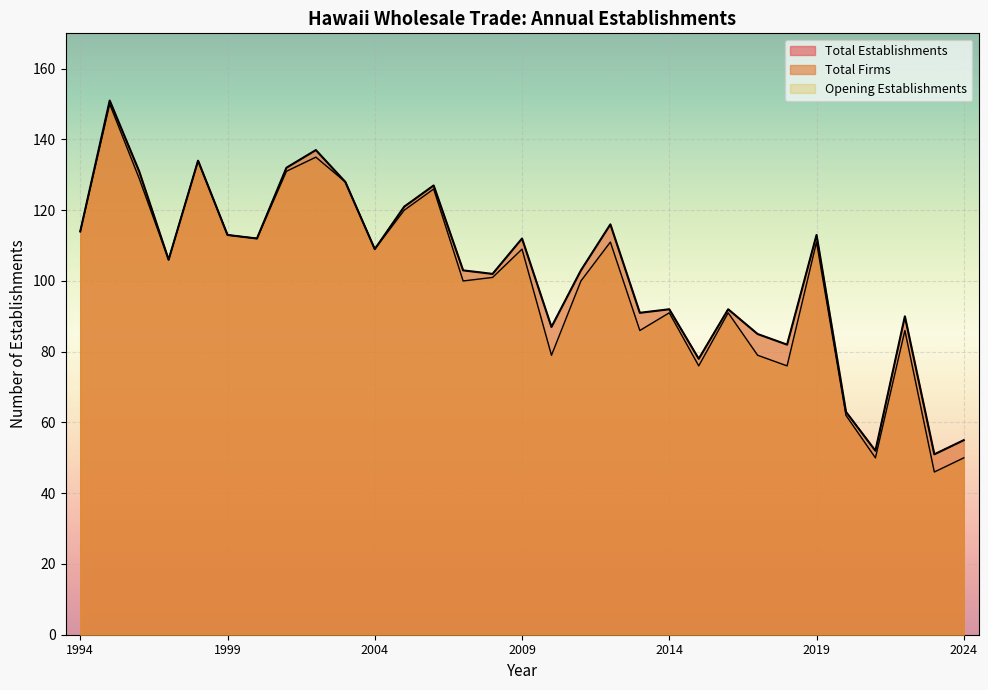

True or false: Total Firms and Opening Establishments cross at least once.

False